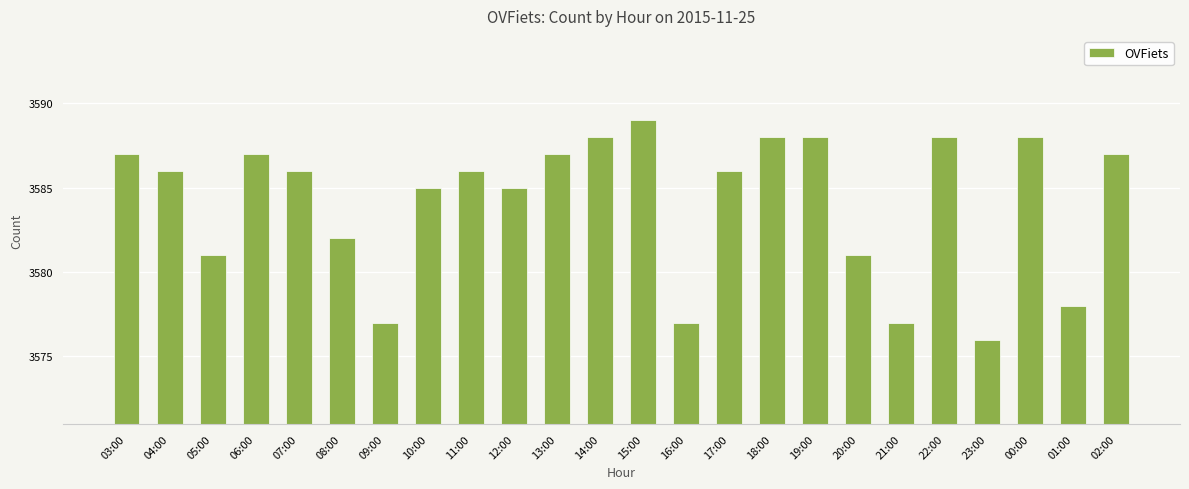

What is the label of the 5th bar from the left?

07:00